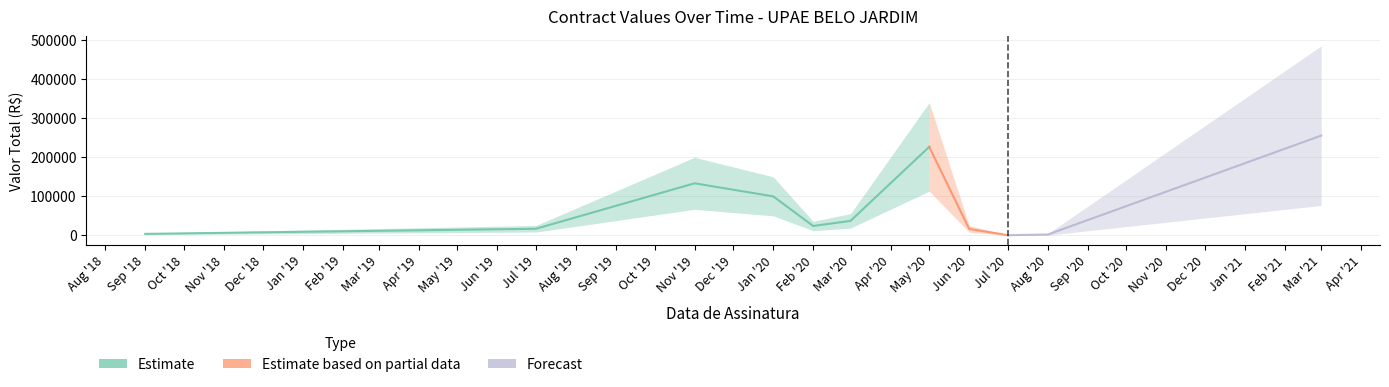

Is this an area chart (filled region under the line)?

No